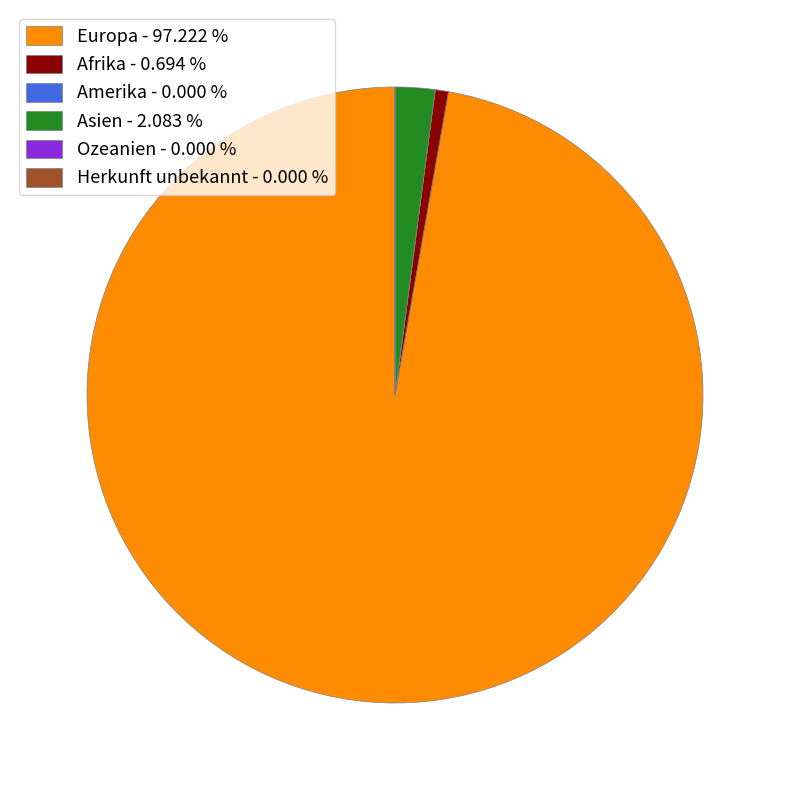

Does any single category account for the majority?

Yes